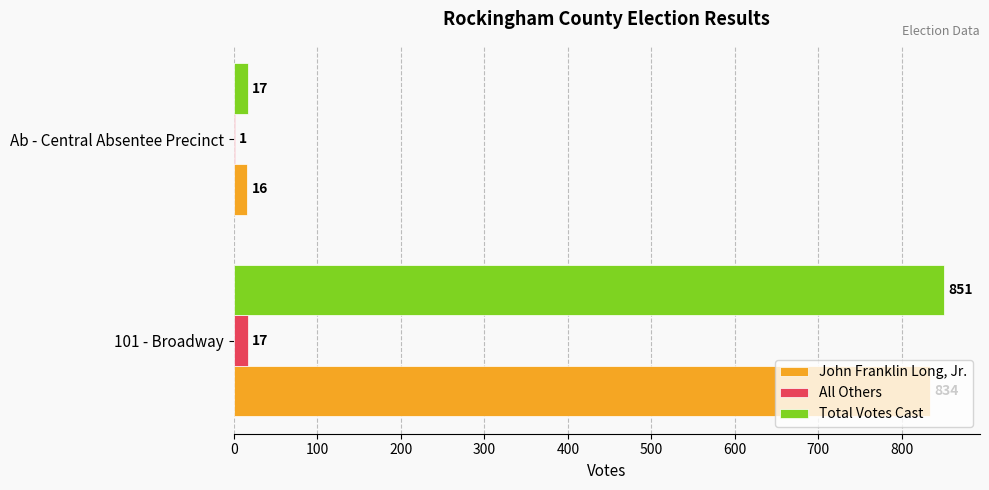

Read the Total Votes Cast value at Ab - Central Absentee Precinct.

17